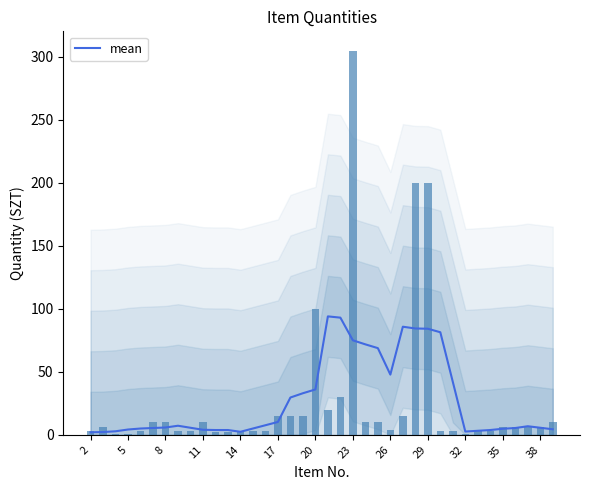

What is the difference between the maximum and minimum values?

92.0